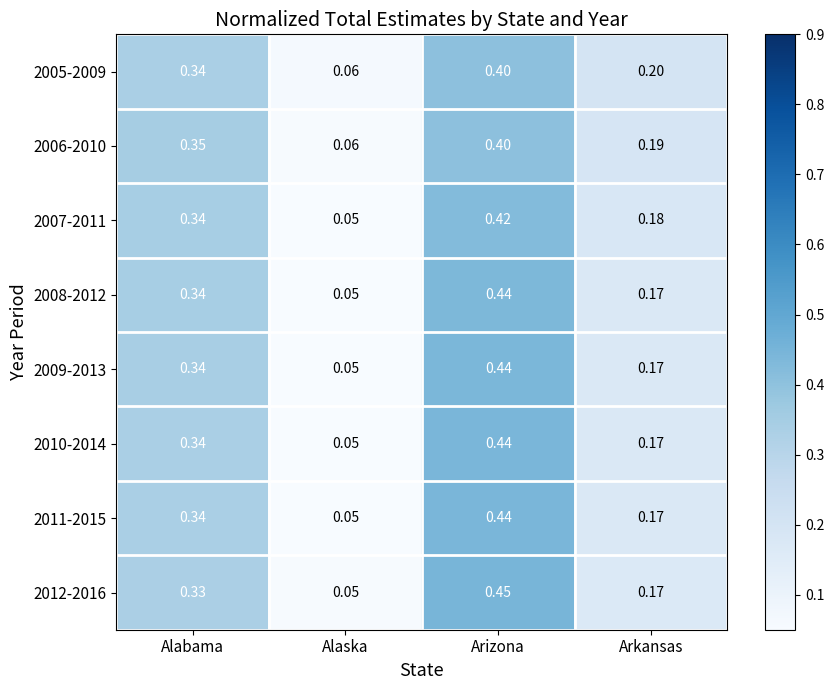

What is the total value across all series at Alaska?

0.4